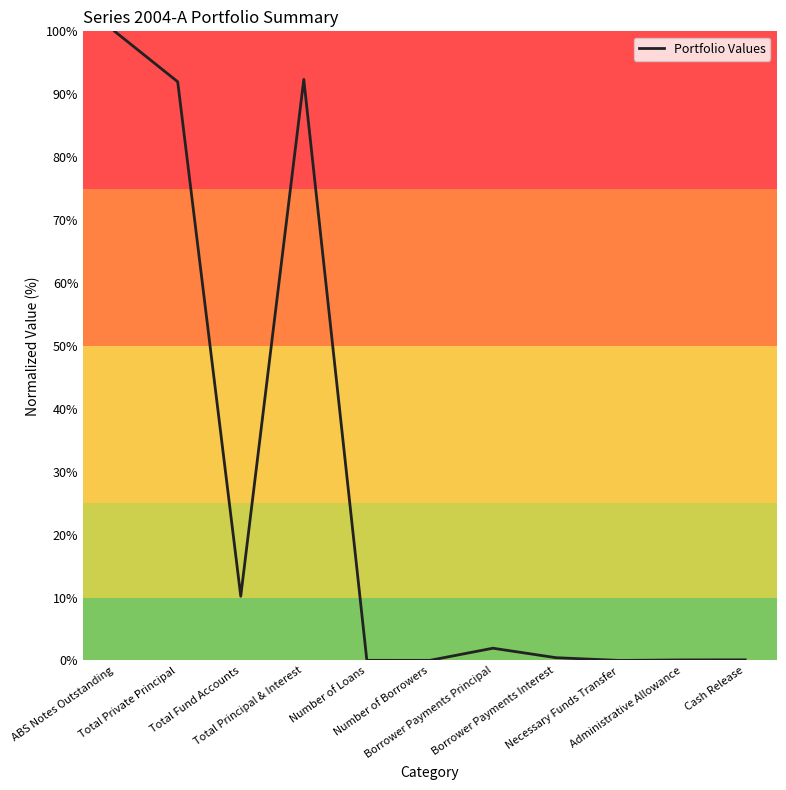

What is the greatest value displayed?

100.0